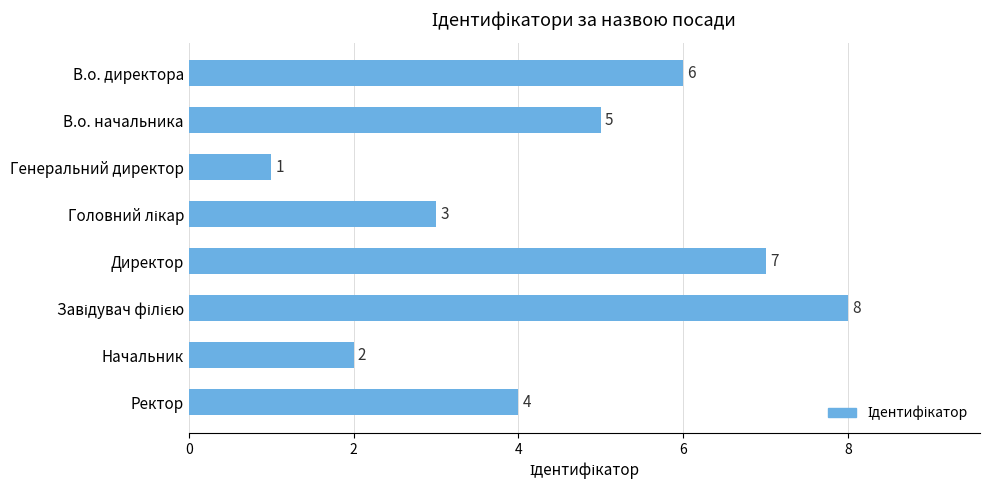

What is the difference between the maximum and minimum values?

7